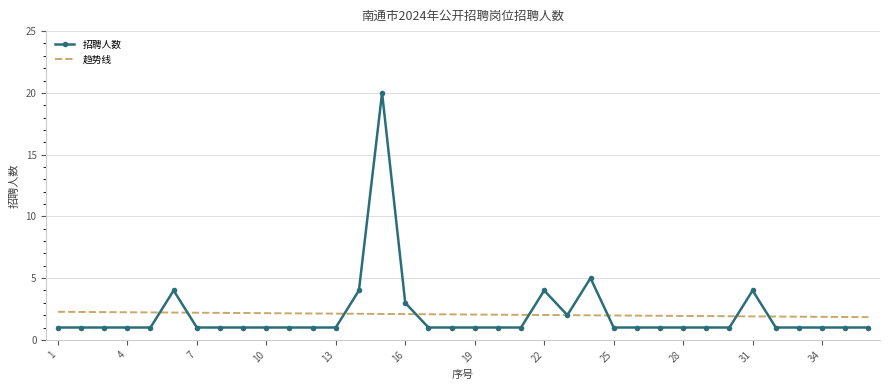

Which series has the widest spread of values?

招聘人数